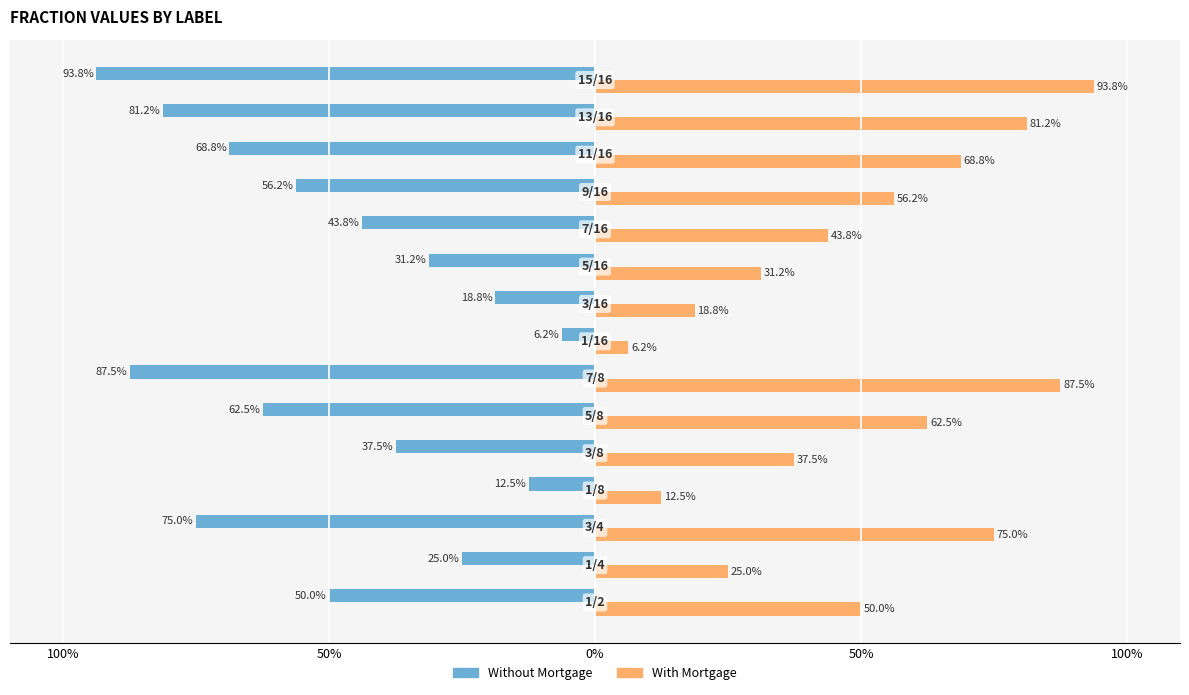

Which series has the largest total across all categories?

With Mortgage